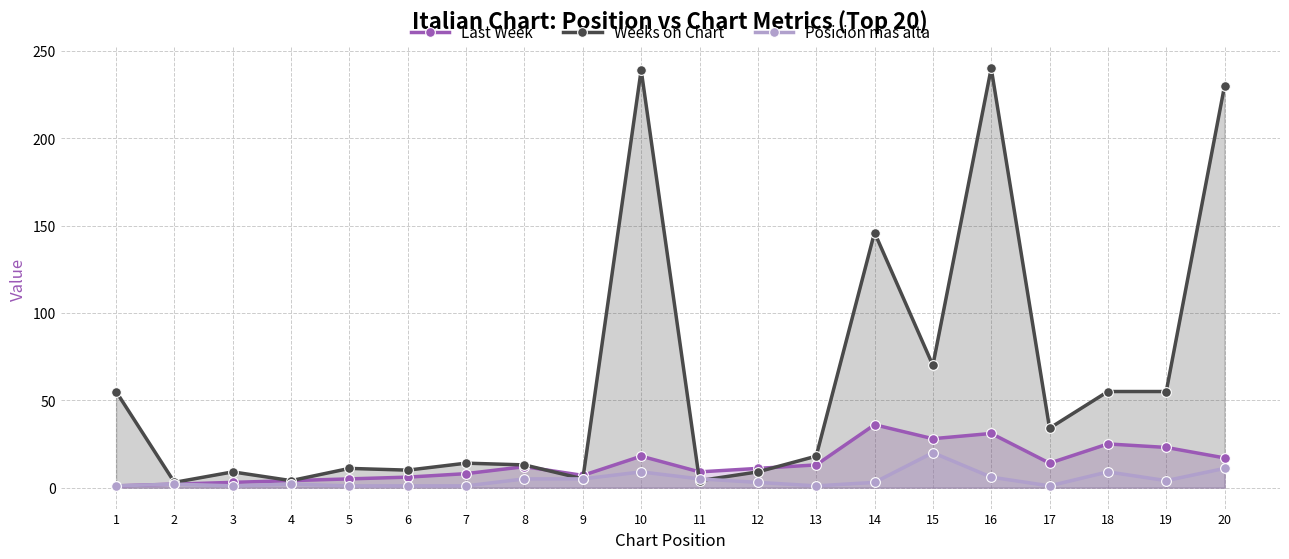

Which has a higher value, 1 or 16?

16